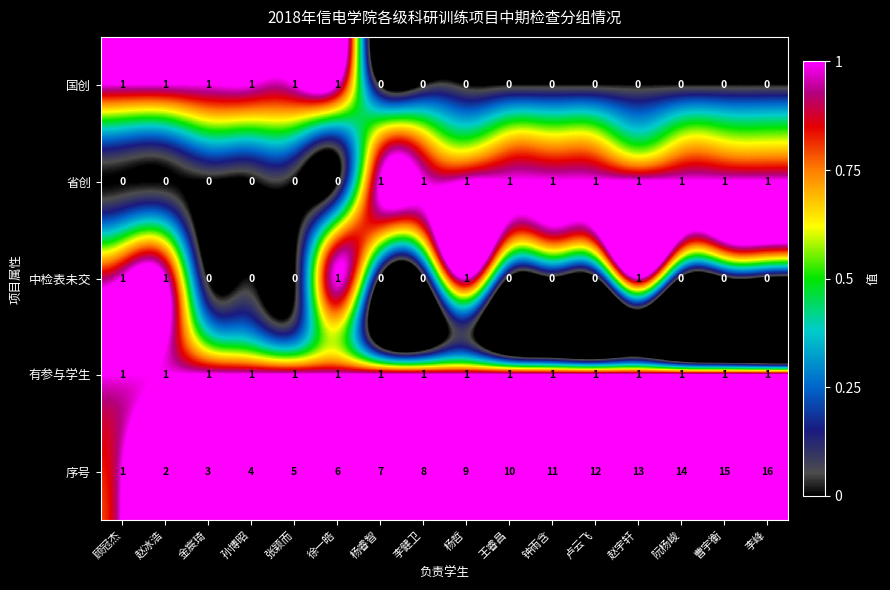

Between 张颖而 and 钟雨含, which series saw the biggest shift?

序号